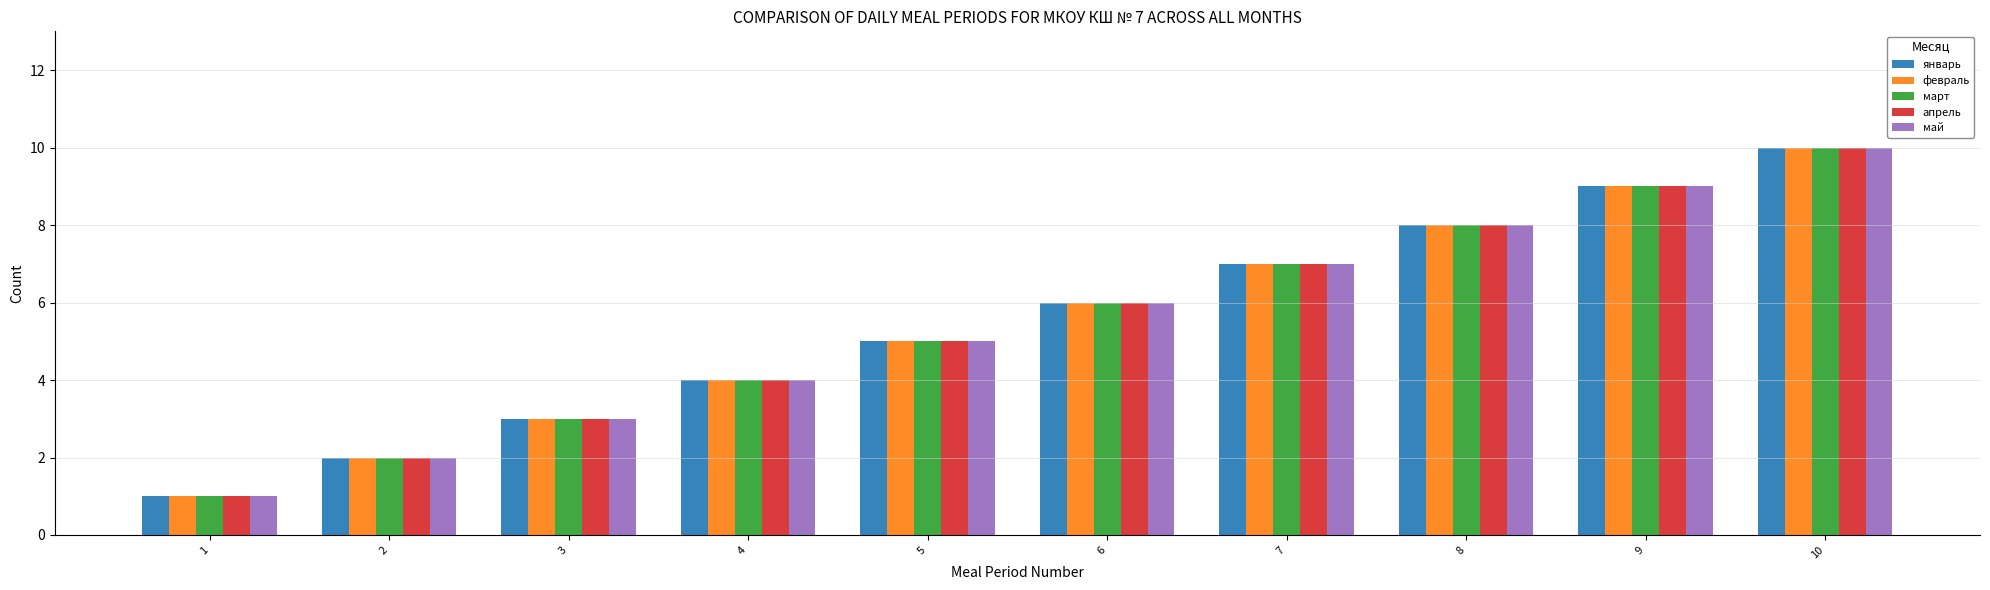

True or false: май has a value of 3 at 5.

False